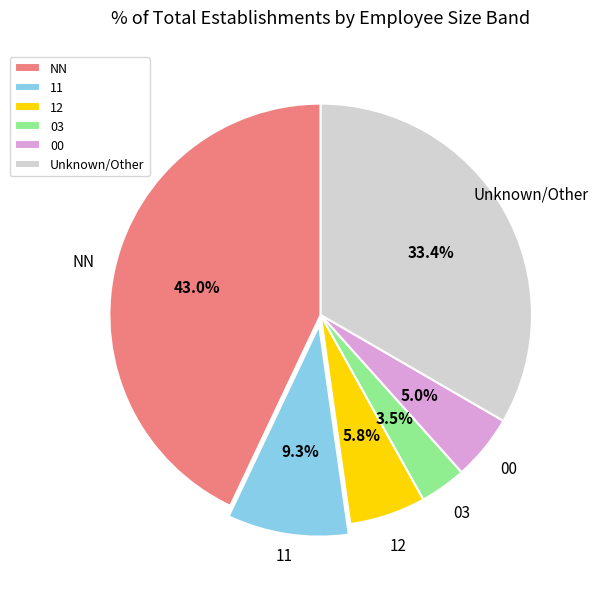

Which has a higher value, 12 or NN?

NN